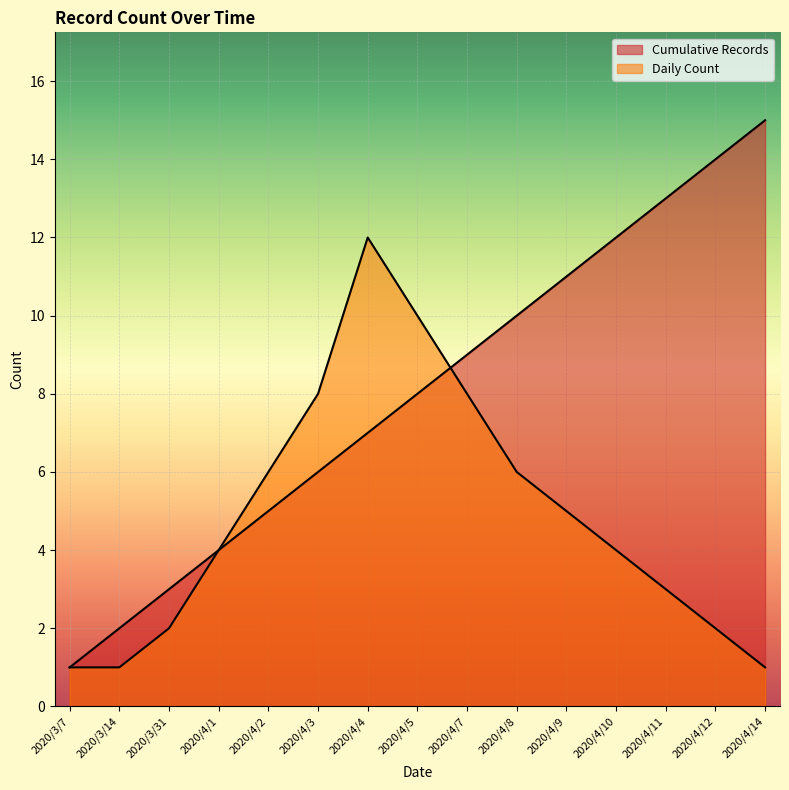

Reading right to left, what are all the values shown in this chart?

Cumulative Records: 2020/4/14=15	2020/4/12=14	2020/4/11=13	2020/4/10=12	2020/4/9=11	2020/4/8=10	2020/4/7=9	2020/4/5=8	2020/4/4=7	2020/4/3=6	2020/4/2=5	2020/4/1=4	2020/3/31=3	2020/3/14=2	2020/3/7=1
Daily Count: 2020/4/14=1	2020/4/12=2	2020/4/11=3	2020/4/10=4	2020/4/9=5	2020/4/8=6	2020/4/7=8	2020/4/5=10	2020/4/4=12	2020/4/3=8	2020/4/2=6	2020/4/1=4	2020/3/31=2	2020/3/14=1	2020/3/7=1